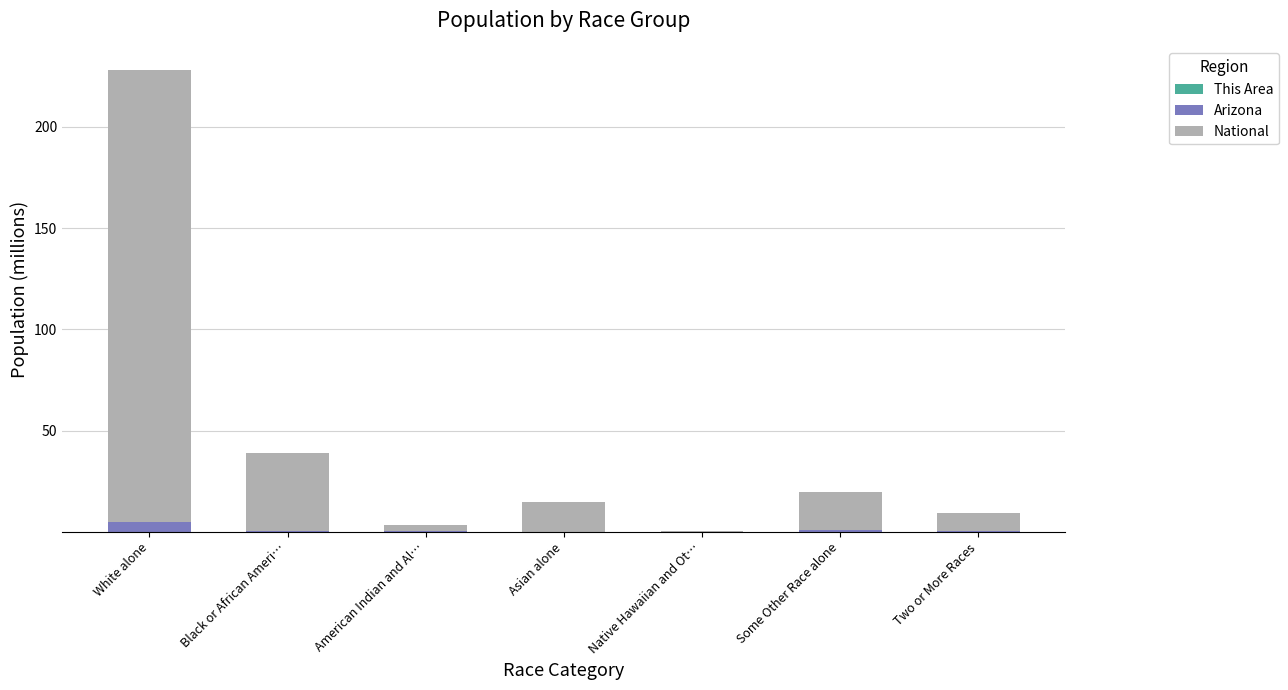

At which category is the sum across all series the highest?

White alone